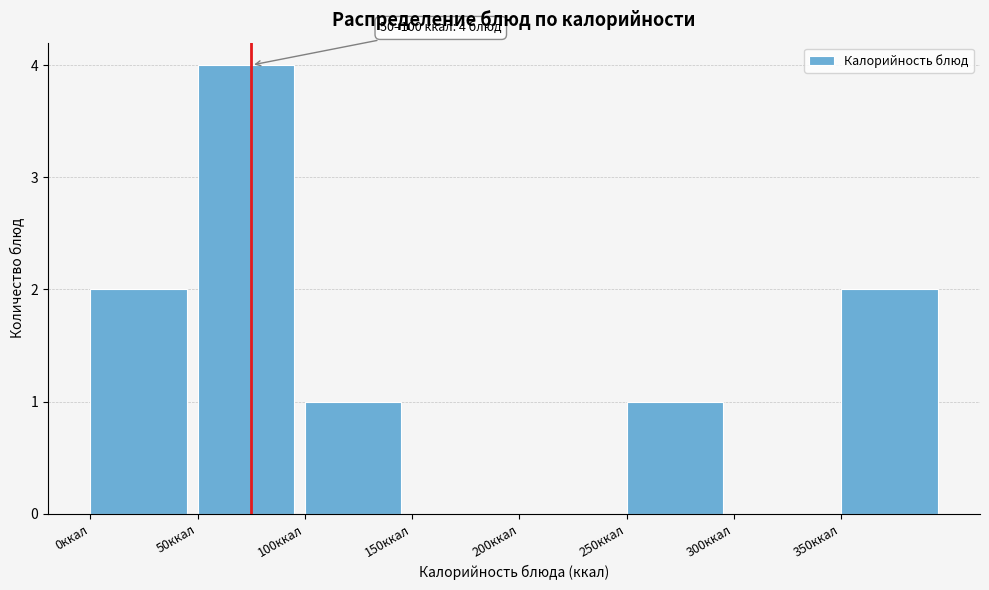

Which range on the x-axis has the tallest bar?

50 to 100